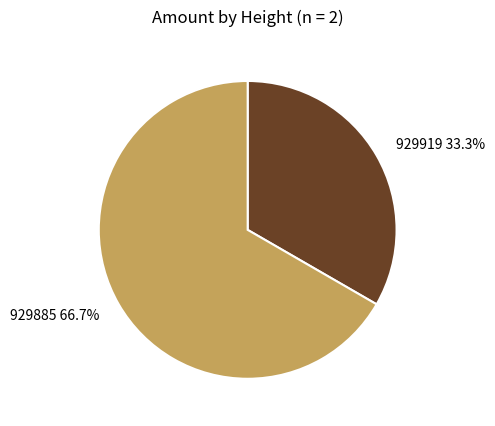

To the nearest percent, what percentage of the pie is 929919?

33%